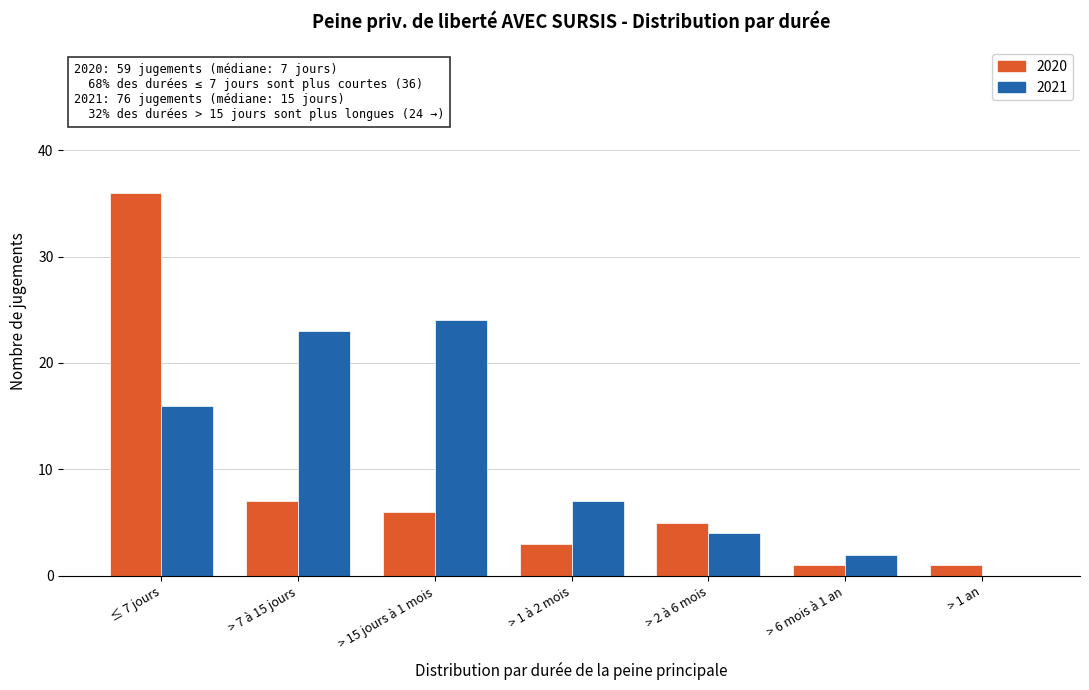

Reading left to right, what are all the values shown in this chart?

2020: ≤ 7 jours=36	> 7 à 15 jours=7	> 15 jours à 1 mois=6	> 1 à 2 mois=3	> 2 à 6 mois=5	> 6 mois à 1 an=1	> 1 an=1
2021: ≤ 7 jours=16	> 7 à 15 jours=23	> 15 jours à 1 mois=24	> 1 à 2 mois=7	> 2 à 6 mois=4	> 6 mois à 1 an=2	> 1 an=0